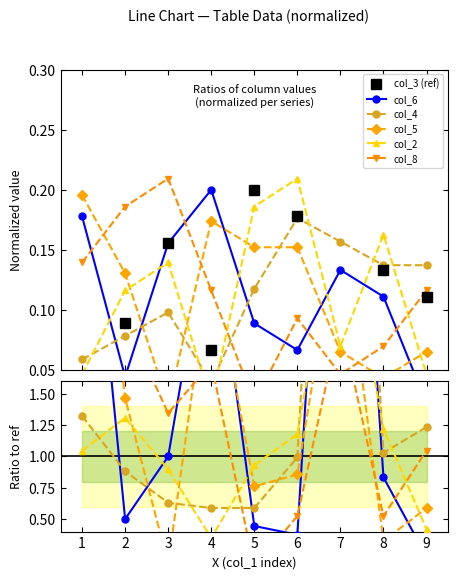

Reading left to right, list all the values displayed in this chart.

col_3 (ref): 0.0	0.1	0.2	0.1	0.2	0.2	0.0	0.1	0.1
col_6: 4.0	0.5	1.0	3.0	0.4	0.4	6.0	0.8	0.2
col_4: 1.3	0.9	0.6	0.6	0.6	1.0	7.1	1.0	1.2
col_5: 4.4	1.5	0.1	2.6	0.8	0.9	2.9	0.3	0.6
col_2: 1.0	1.3	0.9	0.3	0.9	1.2	3.1	1.2	0.4
col_8: 3.1	2.1	1.3	1.7	0.1	0.5	2.1	0.5	1.0